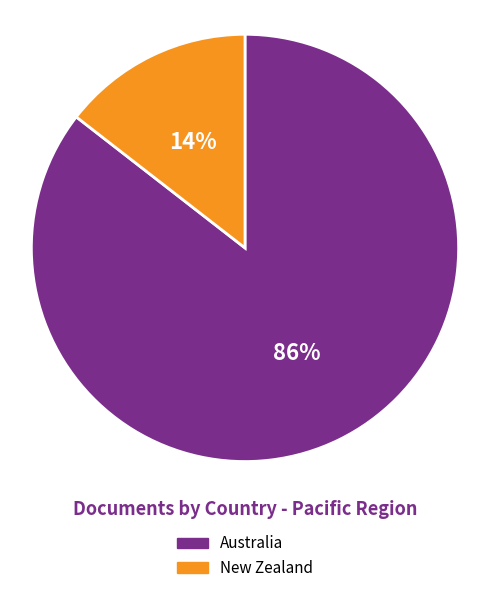

Between Australia and New Zealand, which is larger?

Australia